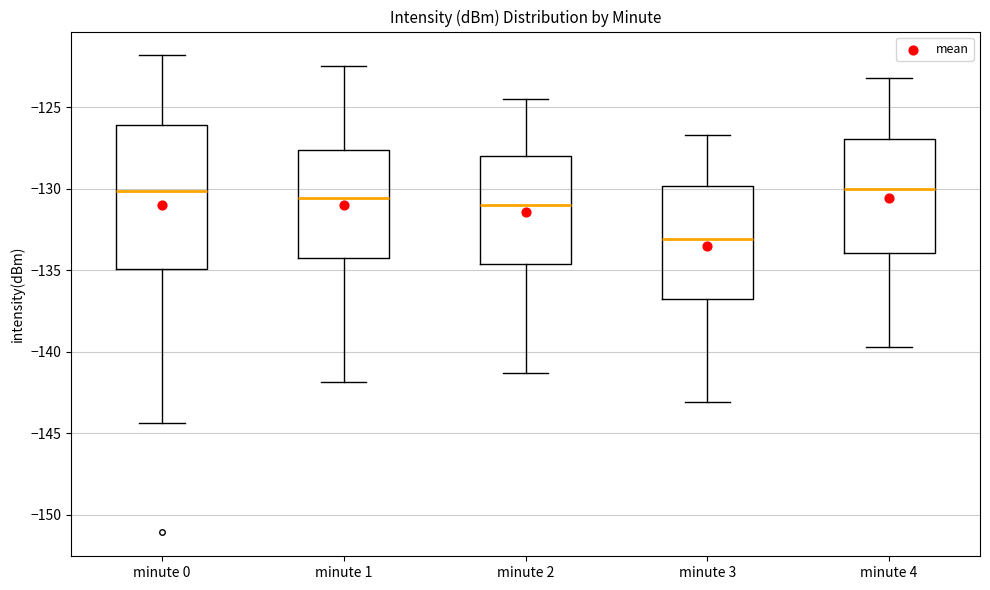

Which box is the tallest, from its lower edge to its upper edge?

minute 0